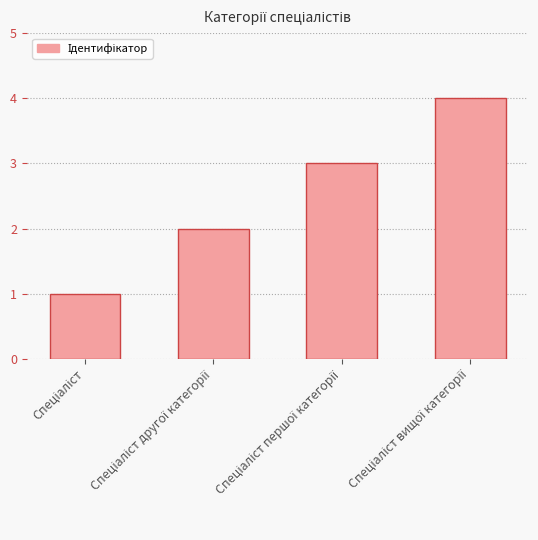

What is the difference between the maximum and minimum values?

3